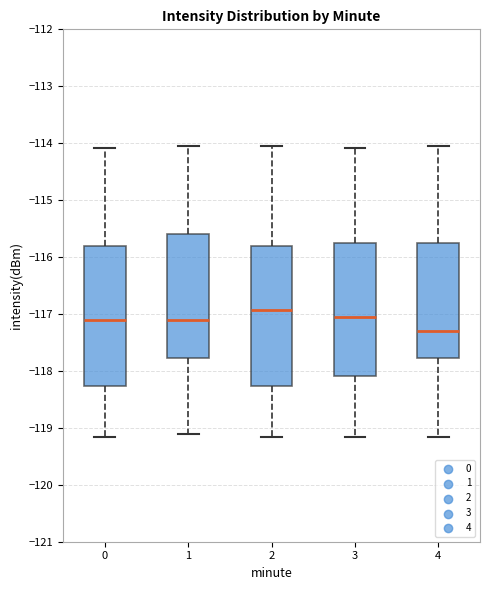

Reading left to right, read every box against the y-axis: the position of its median line, the range the box covers, and the ends of its whiskers. The values are not printed on the chart, so give them approximately, as read against the axis.

0: median -117.1, box -118.3 to -115.8, whiskers -119.2 to -114.1
1: median -117.1, box -117.8 to -115.6, whiskers -119.1 to -114.0
2: median -116.9, box -118.3 to -115.8, whiskers -119.2 to -114.0
3: median -117.1, box -118.1 to -115.8, whiskers -119.2 to -114.1
4: median -117.3, box -117.8 to -115.8, whiskers -119.2 to -114.0